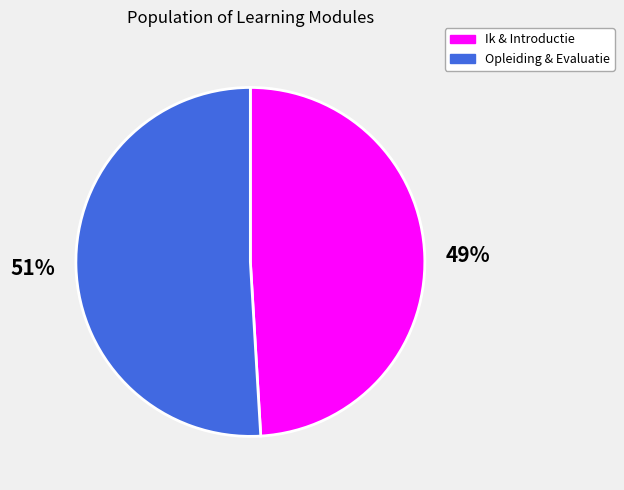

To the nearest percent, what is the difference between the largest and smallest slice percentages?

2%